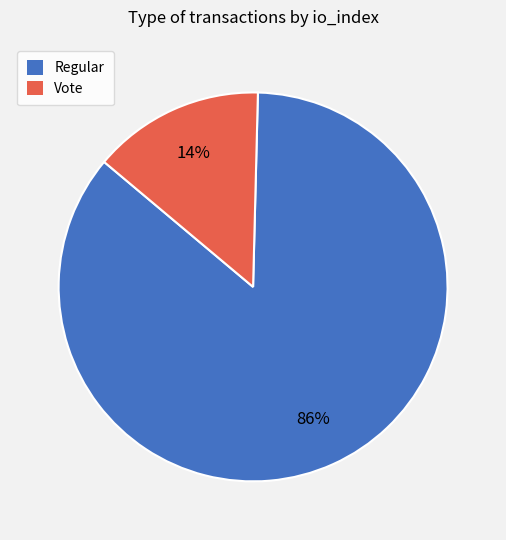

To the nearest percent, what is the average slice percentage?

50%